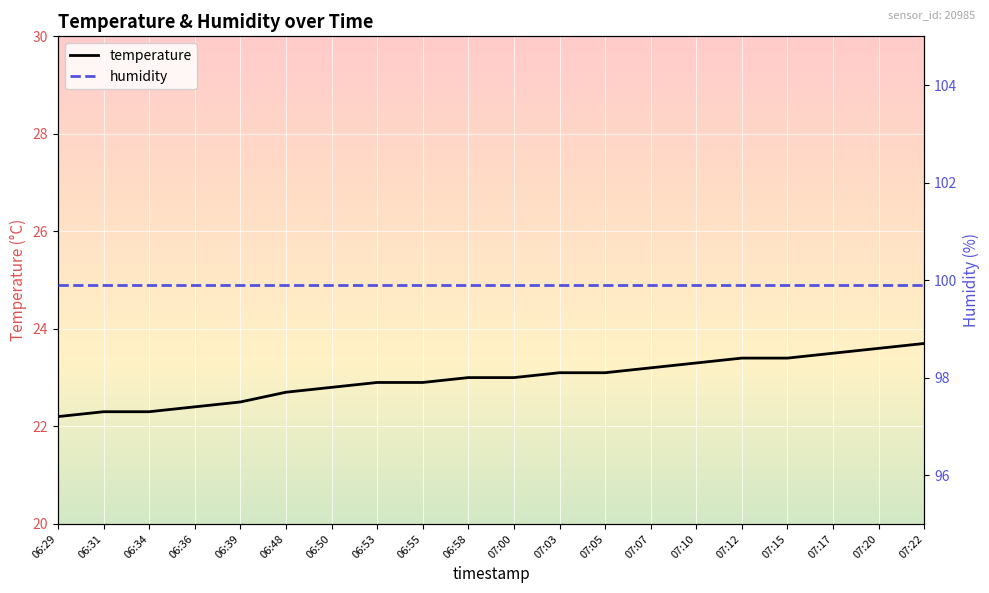

True or false: humidity and temperature intersect in this chart.

False